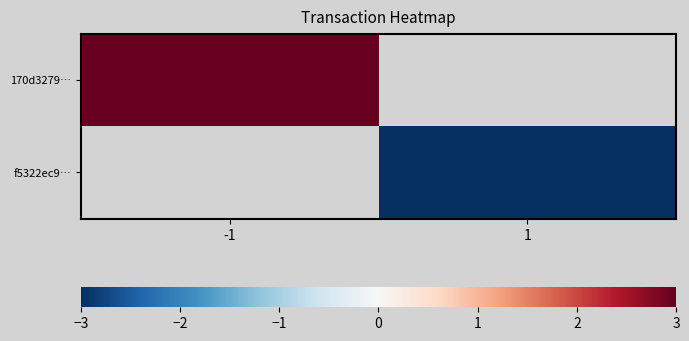

How many data points does each series have?

2